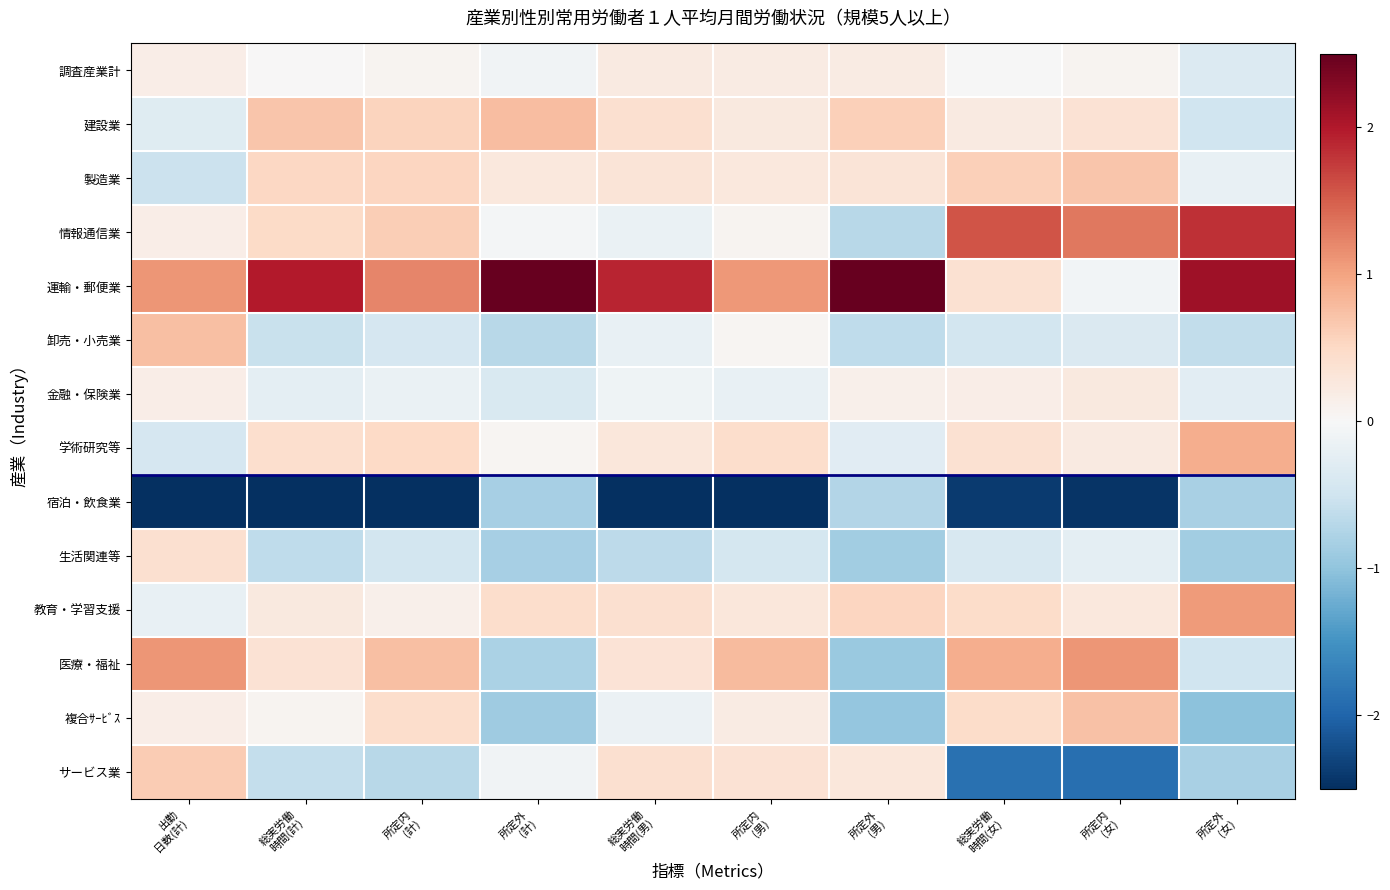

Reading left to right, transcribe all the data shown in this chart.

調査産業計: 出勤
日数(計)=0.2	総実労働
時間(計)=0.0	所定内
(計)=0.1	所定外
(計)=-0.1	総実労働
時間(男)=0.2	所定内
(男)=0.2	所定外
(男)=0.2	総実労働
時間(女)=-0.0	所定内
(女)=0.1	所定外
(女)=-0.3
建設業: 出勤
日数(計)=-0.3	総実労働
時間(計)=0.7	所定内
(計)=0.6	所定外
(計)=0.8	総実労働
時間(男)=0.4	所定内
(男)=0.2	所定外
(男)=0.6	総実労働
時間(女)=0.2	所定内
(女)=0.4	所定外
(女)=-0.5
製造業: 出勤
日数(計)=-0.5	総実労働
時間(計)=0.5	所定内
(計)=0.5	所定外
(計)=0.3	総実労働
時間(男)=0.3	所定内
(男)=0.3	所定外
(男)=0.3	総実労働
時間(女)=0.6	所定内
(女)=0.7	所定外
(女)=-0.2
情報通信業: 出勤
日数(計)=0.2	総実労働
時間(計)=0.5	所定内
(計)=0.6	所定外
(計)=-0.0	総実労働
時間(男)=-0.2	所定内
(男)=0.1	所定外
(男)=-0.7	総実労働
時間(女)=1.6	所定内
(女)=1.3	所定外
(女)=1.8
運輸・郵便業: 出勤
日数(計)=1.1	総実労働
時間(計)=2.0	所定内
(計)=1.2	所定外
(計)=3.1	総実労働
時間(男)=1.9	所定内
(男)=1.1	所定外
(男)=3.0	総実労働
時間(女)=0.4	所定内
(女)=-0.1	所定外
(女)=2.1
卸売・小売業: 出勤
日数(計)=0.7	総実労働
時間(計)=-0.6	所定内
(計)=-0.4	所定外
(計)=-0.7	総実労働
時間(男)=-0.2	所定内
(男)=0.0	所定外
(男)=-0.6	総実労働
時間(女)=-0.5	所定内
(女)=-0.4	所定外
(女)=-0.6
金融・保険業: 出勤
日数(計)=0.2	総実労働
時間(計)=-0.3	所定内
(計)=-0.2	所定外
(計)=-0.4	総実労働
時間(男)=-0.1	所定内
(男)=-0.2	所定外
(男)=0.1	総実労働
時間(女)=0.2	所定内
(女)=0.2	所定外
(女)=-0.3
学術研究等: 出勤
日数(計)=-0.4	総実労働
時間(計)=0.4	所定内
(計)=0.5	所定外
(計)=0.0	総実労働
時間(男)=0.3	所定内
(男)=0.4	所定外
(男)=-0.3	総実労働
時間(女)=0.4	所定内
(女)=0.2	所定外
(女)=0.9
宿泊・飲食業: 出勤
日数(計)=-3.1	総実労働
時間(計)=-2.8	所定内
(計)=-3.1	所定外
(計)=-0.8	総実労働
時間(男)=-3.0	所定内
(男)=-3.4	所定外
(男)=-0.7	総実労働
時間(女)=-2.4	所定内
(女)=-2.5	所定外
(女)=-0.8
生活関連等: 出勤
日数(計)=0.4	総実労働
時間(計)=-0.6	所定内
(計)=-0.5	所定外
(計)=-0.8	総実労働
時間(男)=-0.7	所定内
(男)=-0.4	所定外
(男)=-0.9	総実労働
時間(女)=-0.4	所定内
(女)=-0.2	所定外
(女)=-0.9
教育・学習支援: 出勤
日数(計)=-0.2	総実労働
時間(計)=0.2	所定内
(計)=0.1	所定外
(計)=0.4	総実労働
時間(男)=0.4	所定内
(男)=0.3	所定外
(男)=0.5	総実労働
時間(女)=0.5	所定内
(女)=0.3	所定外
(女)=1.1
医療・福祉: 出勤
日数(計)=1.1	総実労働
時間(計)=0.4	所定内
(計)=0.8	所定外
(計)=-0.8	総実労働
時間(男)=0.3	所定内
(男)=0.8	所定外
(男)=-0.9	総実労働
時間(女)=0.9	所定内
(女)=1.1	所定外
(女)=-0.5
複合ｻｰﾋﾞｽ: 出勤
日数(計)=0.2	総実労働
時間(計)=0.1	所定内
(計)=0.4	所定外
(計)=-0.9	総実労働
時間(男)=-0.2	所定内
(男)=0.2	所定外
(男)=-1.0	総実労働
時間(女)=0.5	所定内
(女)=0.7	所定外
(女)=-1.0
サービス業: 出勤
日数(計)=0.6	総実労働
時間(計)=-0.6	所定内
(計)=-0.7	所定外
(計)=-0.1	総実労働
時間(男)=0.4	所定内
(男)=0.4	所定外
(男)=0.3	総実労働
時間(女)=-1.9	所定内
(女)=-1.9	所定外
(女)=-0.8